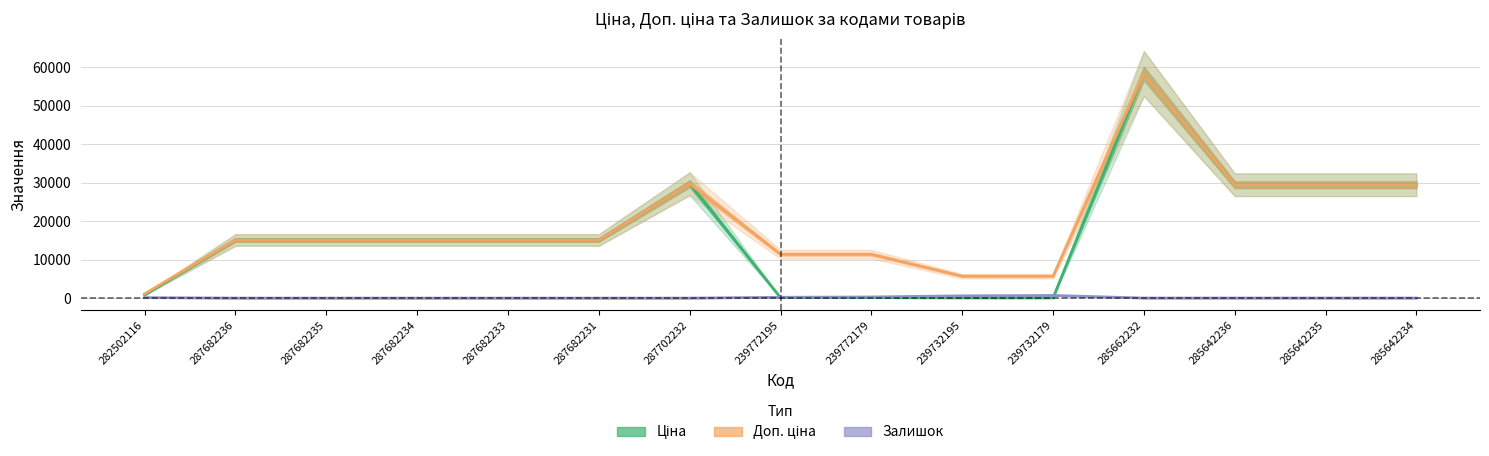

True or false: Доп. ціна and Ціна cross at least once.

False